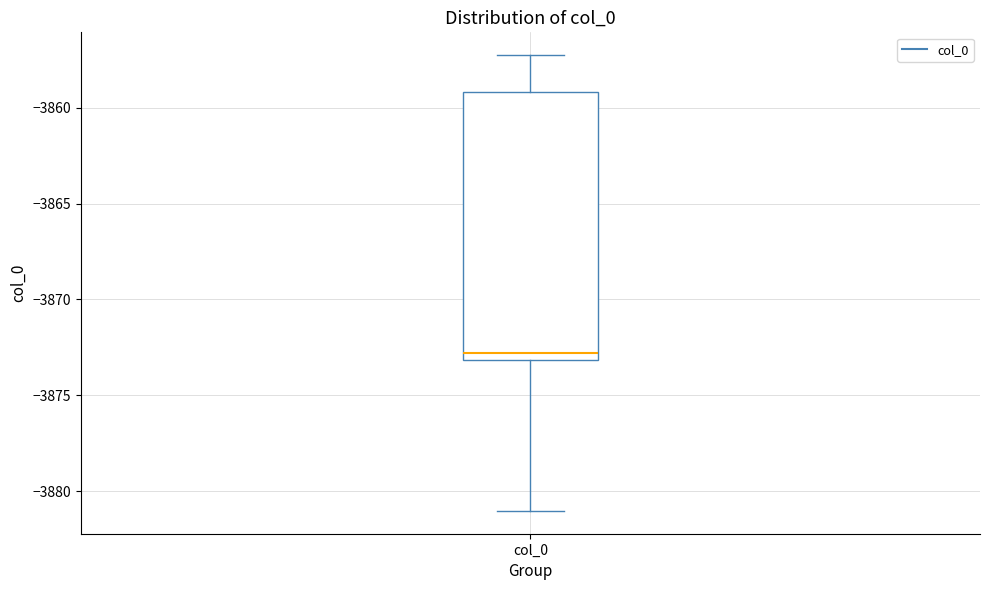

Where does the upper whisker of the box for col_0 end on the y-axis? The values are not printed on the chart, so give them approximately, as read against the axis.

-3857